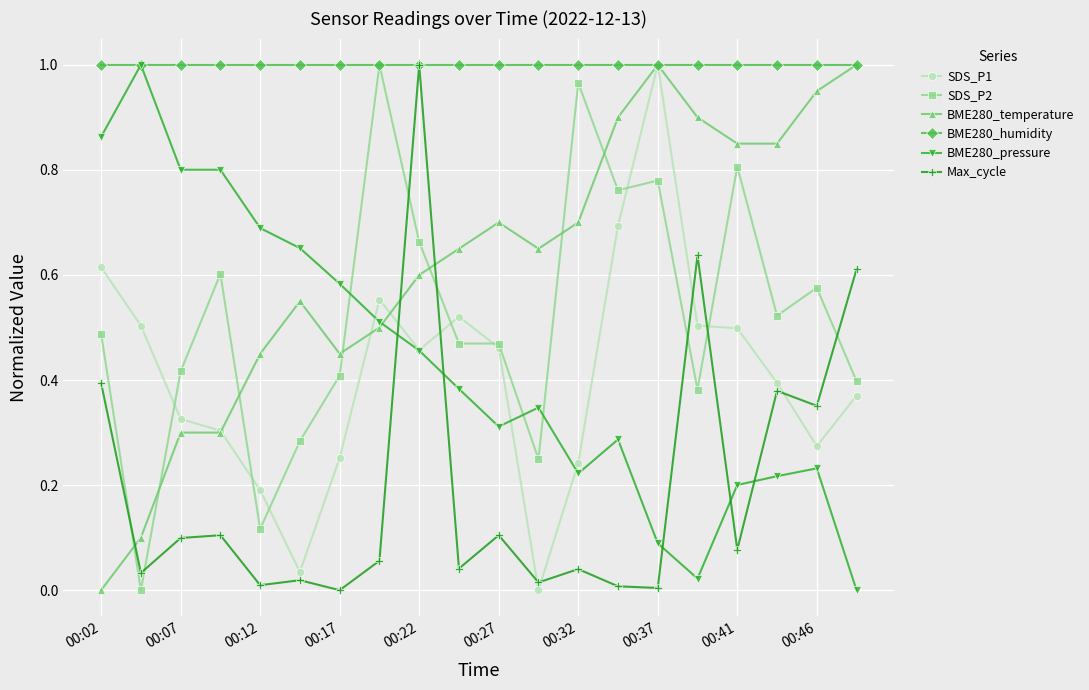

How many interior local valleys does the Max_cycle series have?

8